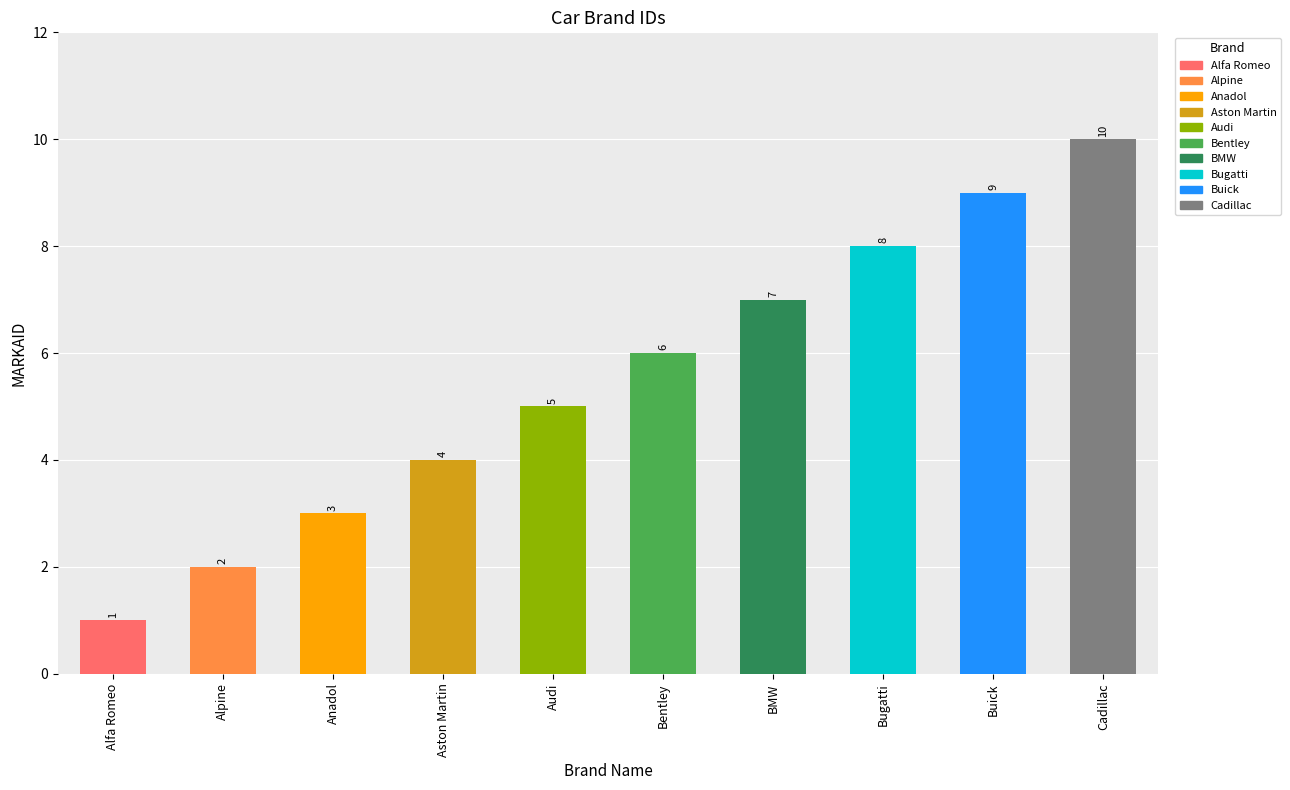

Reading left to right, list all the values displayed in this chart.

1	2	3	4	5	6	7	8	9	10